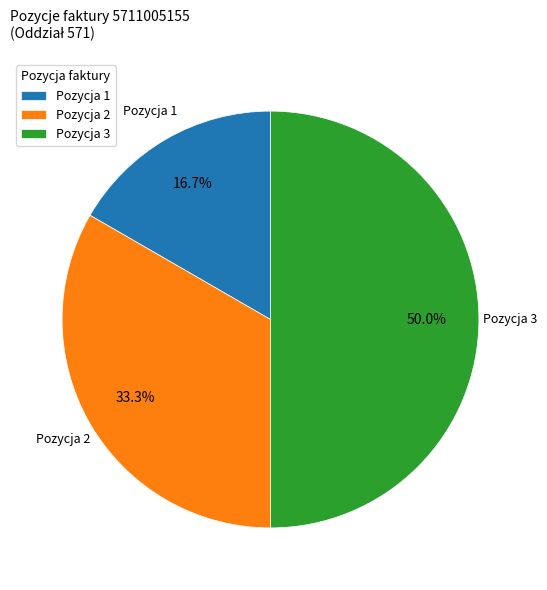

Between Pozycja 2 and Pozycja 3, which is larger?

Pozycja 3